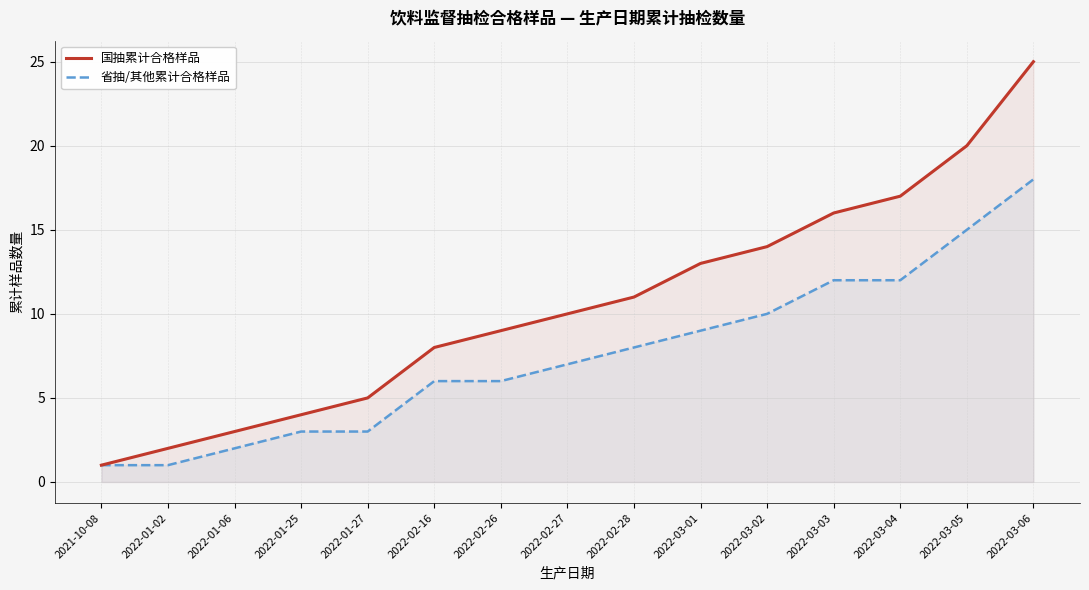

True or false: 省抽/其他累计合格样品 and 国抽累计合格样品 cross at least once.

False